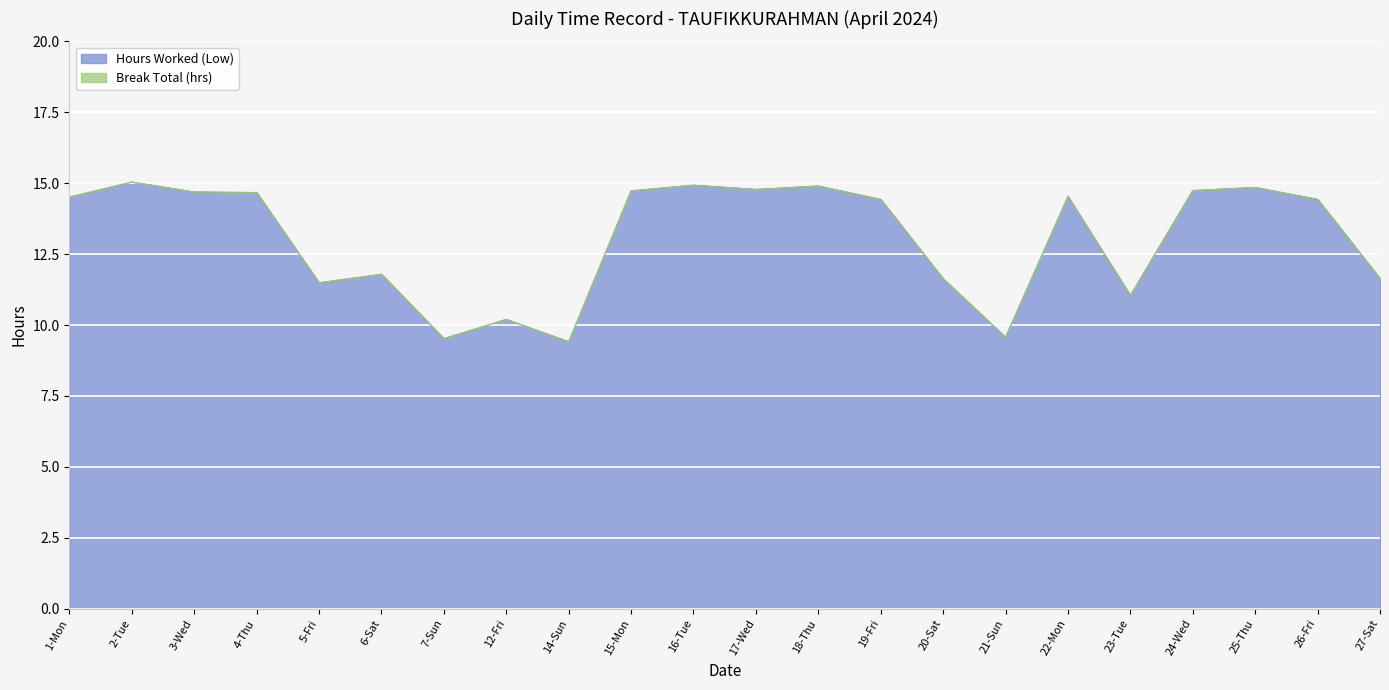

How many values are below 14?

9